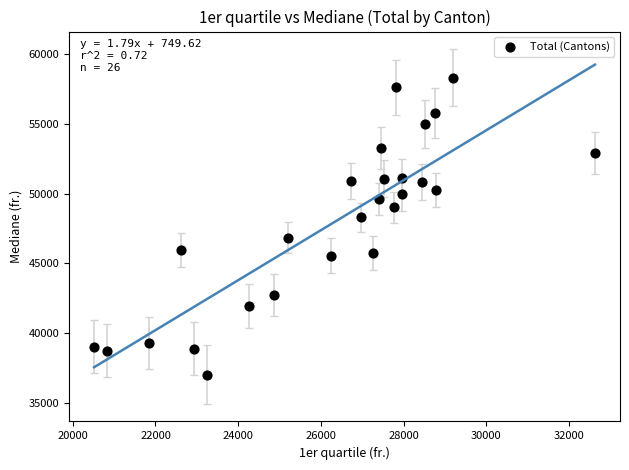

What is the range of X values (max minus min)?

12111.0